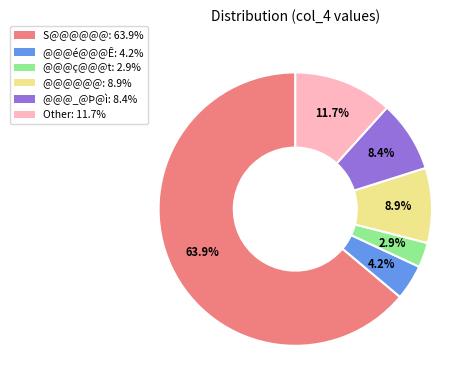

Is there any slice that represents more than half of the pie?

Yes